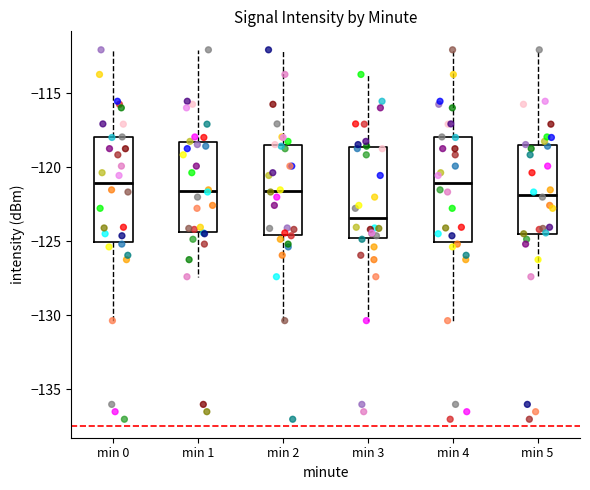

Reading left to right, transcribe this box plot: for each box, give where its median line is, the range the box spans, and where its two whiskers end, as read against the y-axis. The values are not printed on the chart, so give them approximately, as read against the axis.

min 0: median -121.0, box -125.0 to -118.0, whiskers -130.5 to -112.0
min 1: median -121.5, box -124.5 to -118.5, whiskers -127.5 to -112.0
min 2: median -121.5, box -124.5 to -118.5, whiskers -130.5 to -112.0
min 3: median -123.5, box -125.0 to -118.5, whiskers -130.5 to -113.5
min 4: median -121.0, box -125.0 to -118.0, whiskers -130.5 to -112.0
min 5: median -122.0, box -124.5 to -118.5, whiskers -127.5 to -112.0